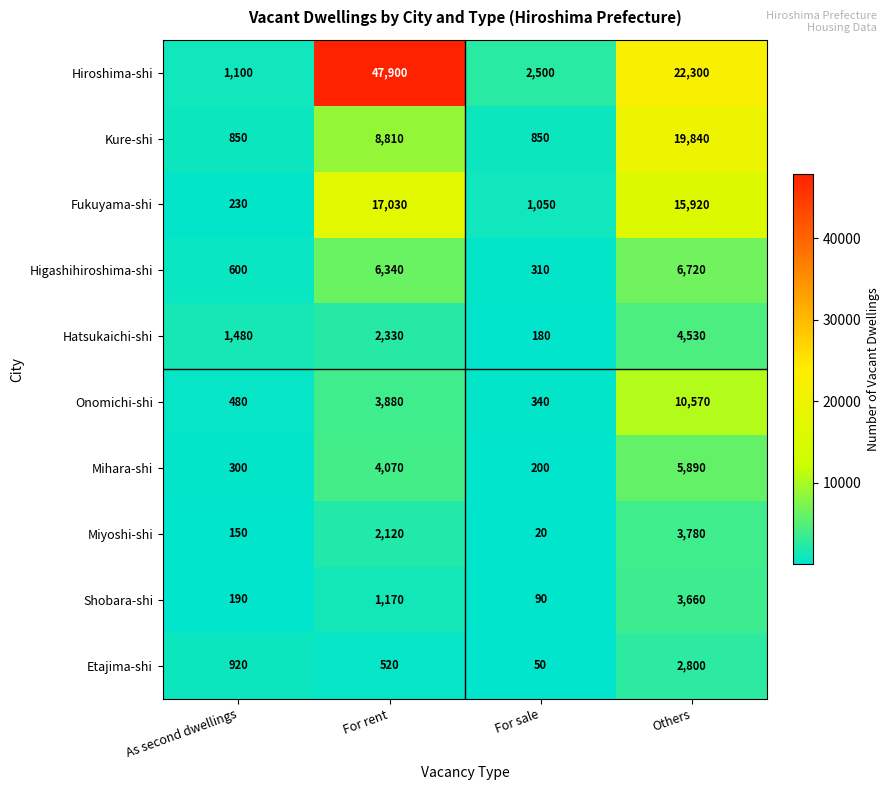

What is the approximate value of Onomichi-shi at As second dwellings, to the nearest 50?

500